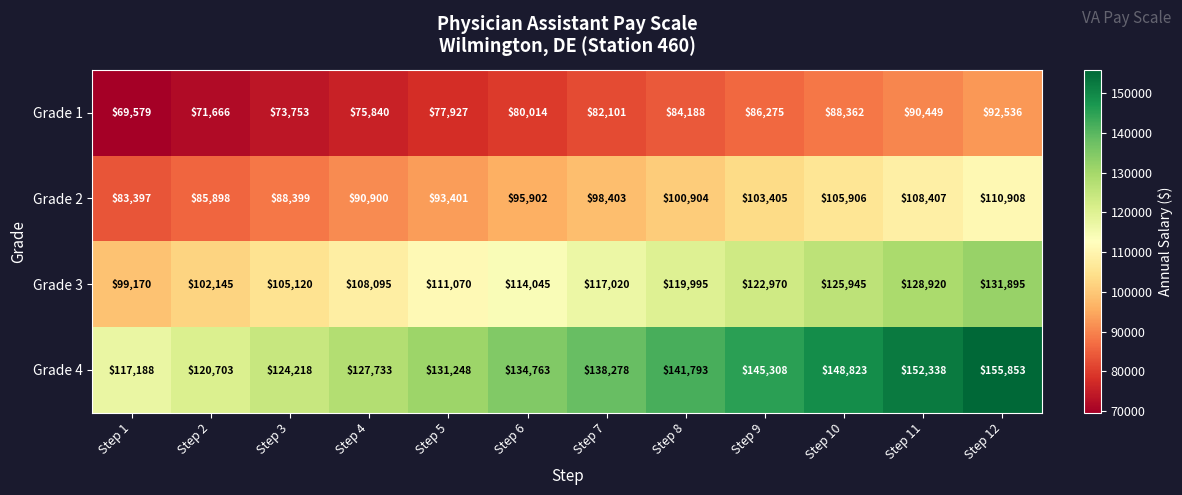

What is the difference between the maximum and minimum values in the Grade 2 series?

27511